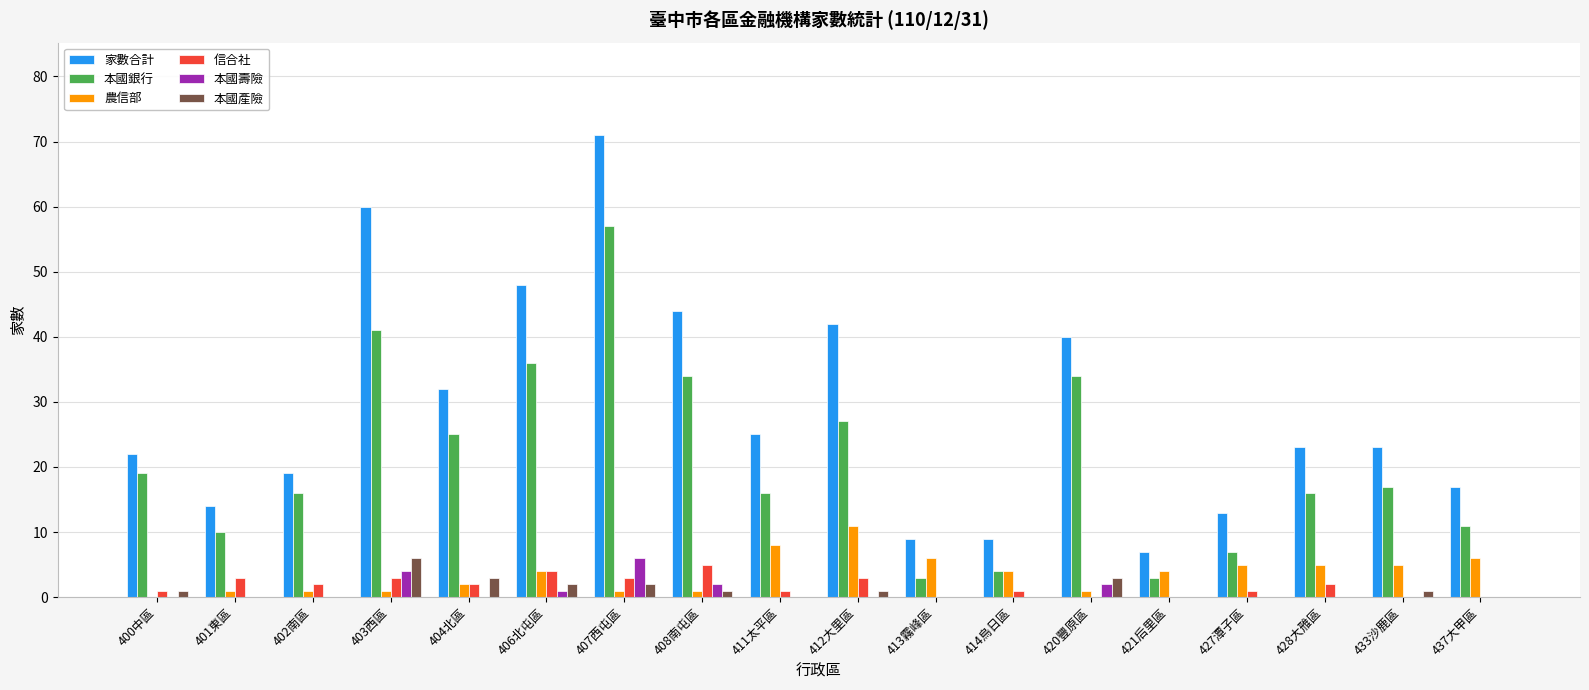

Which series has the largest total across all categories?

家數合計